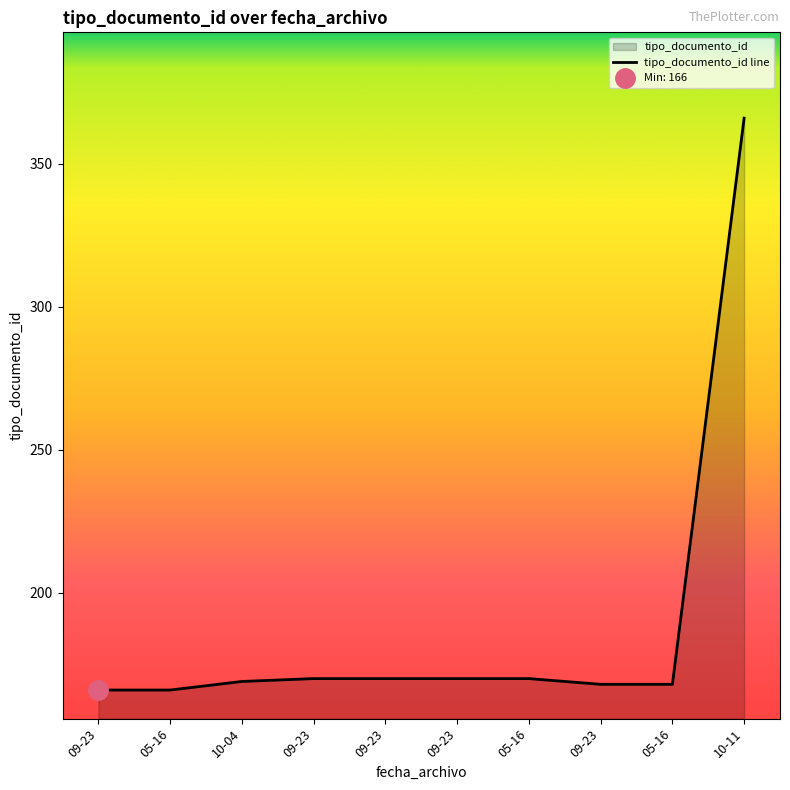

Reading left to right, transcribe all the data shown in this chart.

166	166	169	170	170	170	170	168	168	366